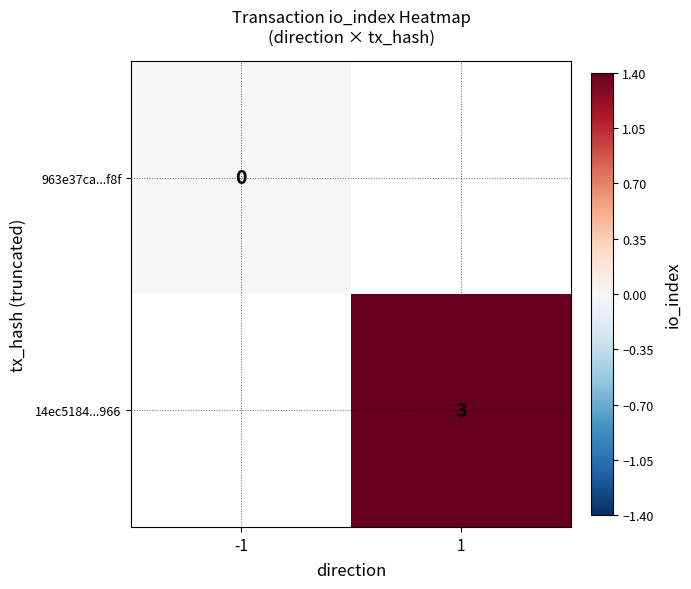

At which category does the chart reach its minimum across all series?

-1